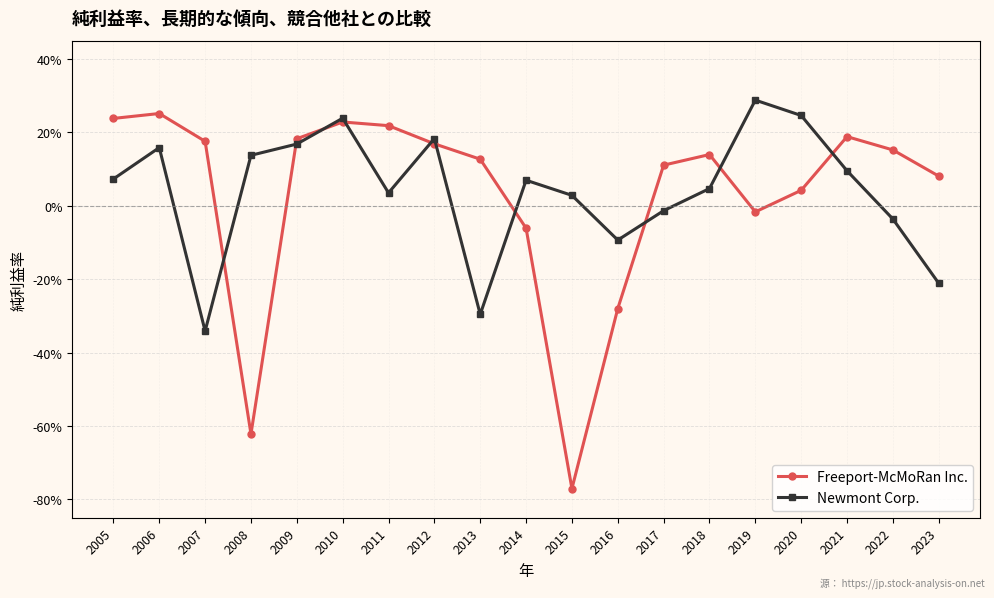

What is the difference between the Freeport-McMoRan Inc. values at 2010 and 2015?

1.0